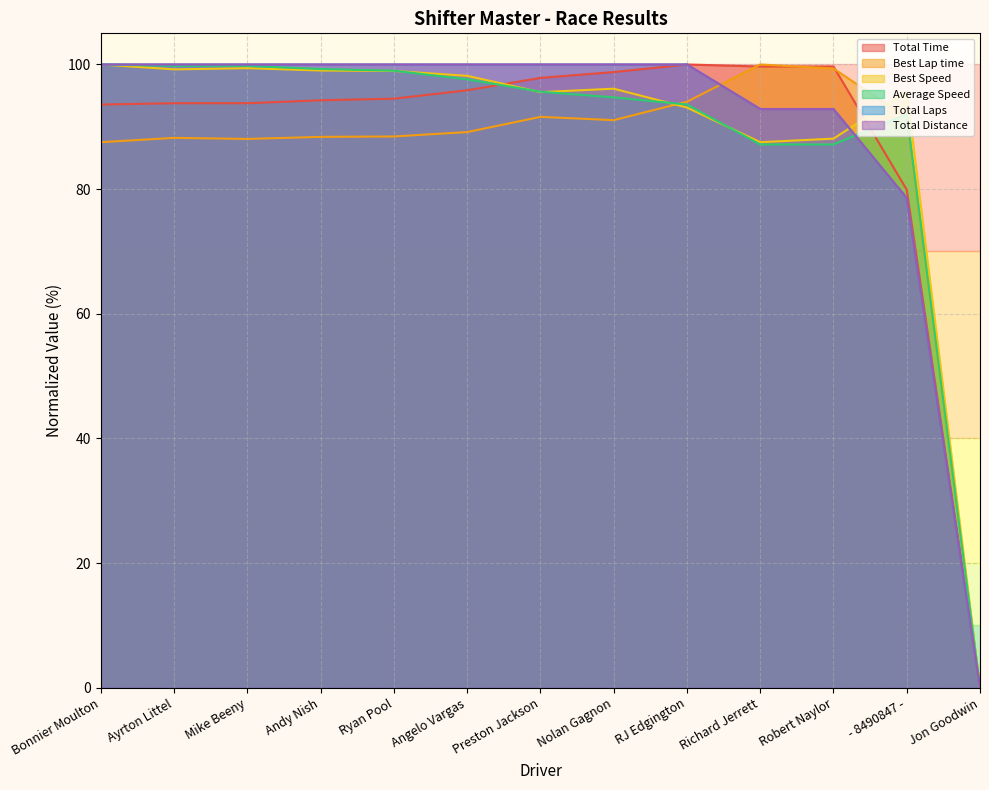

Where do Best Speed and Best Lap time first cross each other?

Nolan Gagnon and RJ Edgington